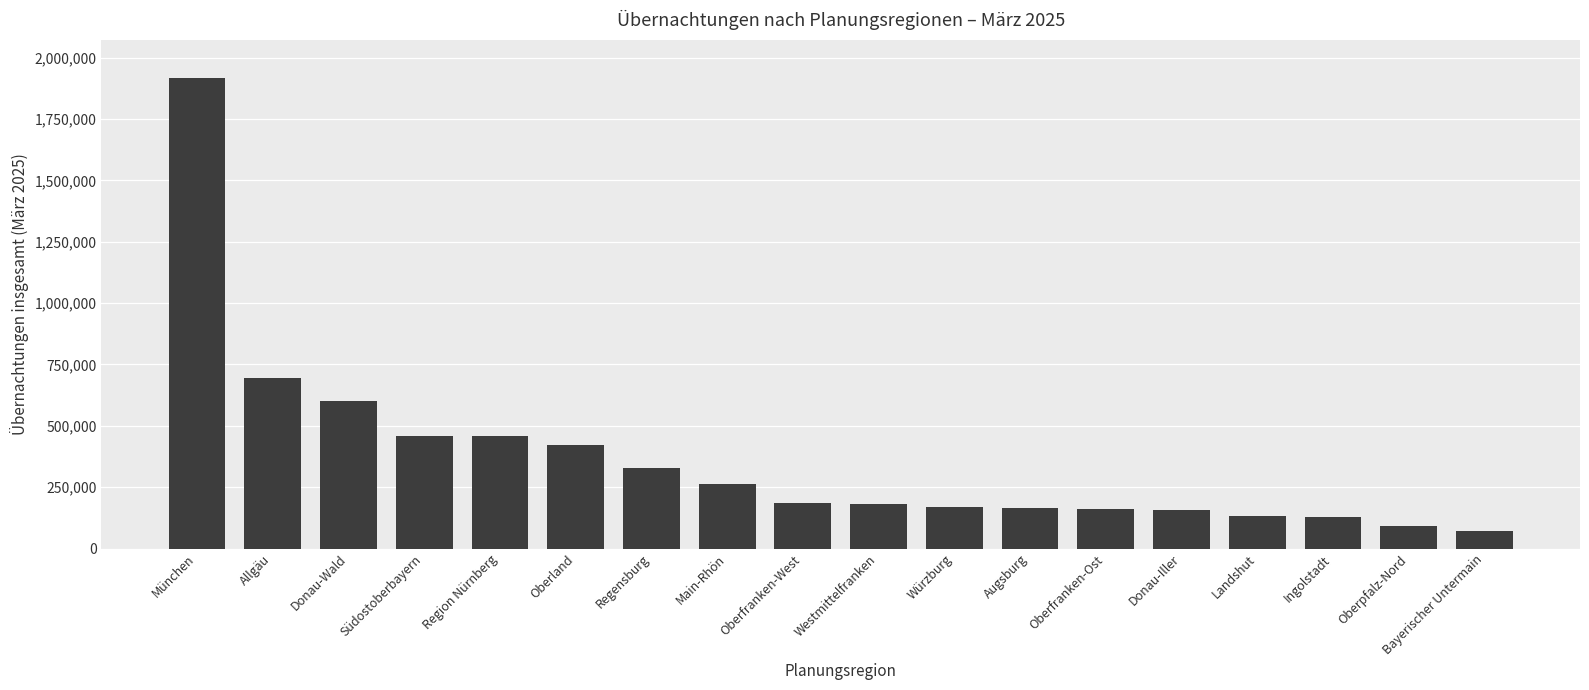

Which has a higher value, Oberfranken-West or Donau-Wald?

Donau-Wald